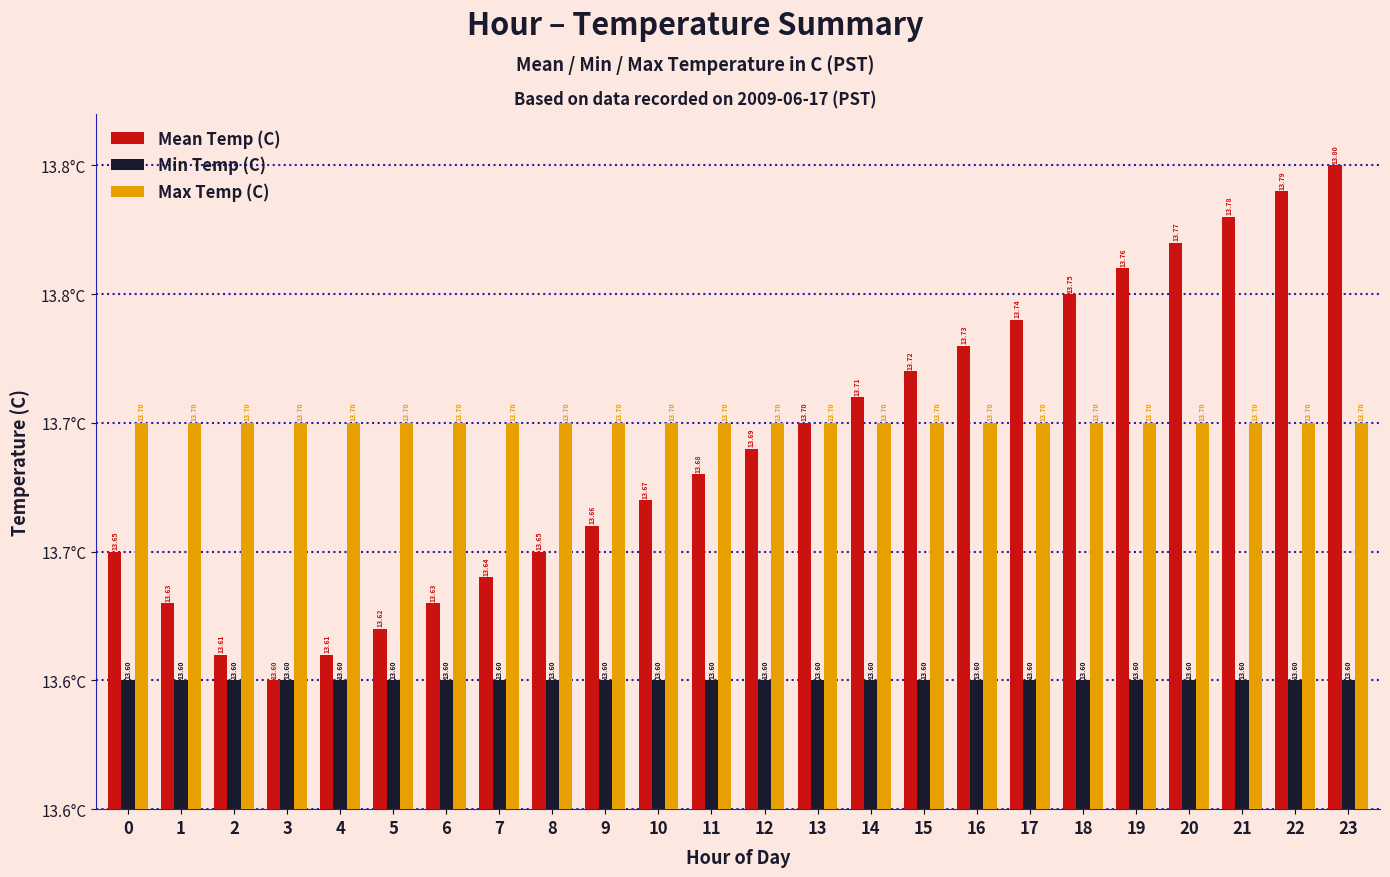

Does the chart contain any negative values?

No